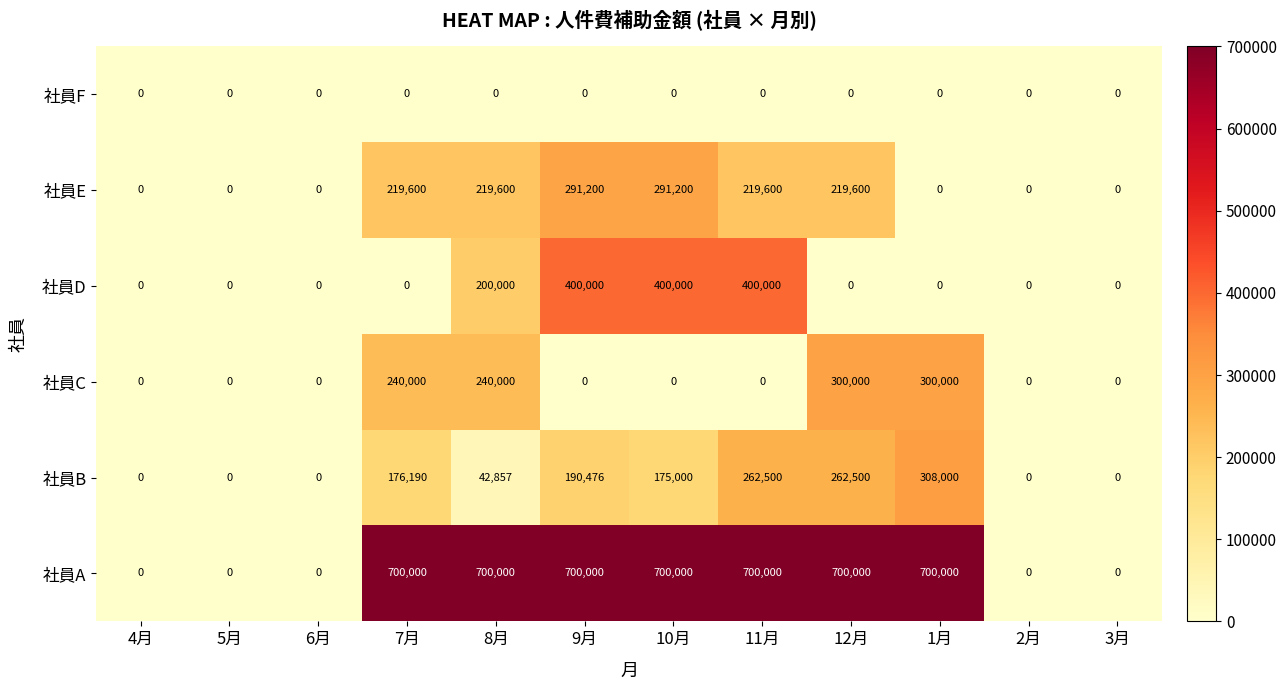

What is the difference between the second highest and minimum values in the 社員D series?

400000